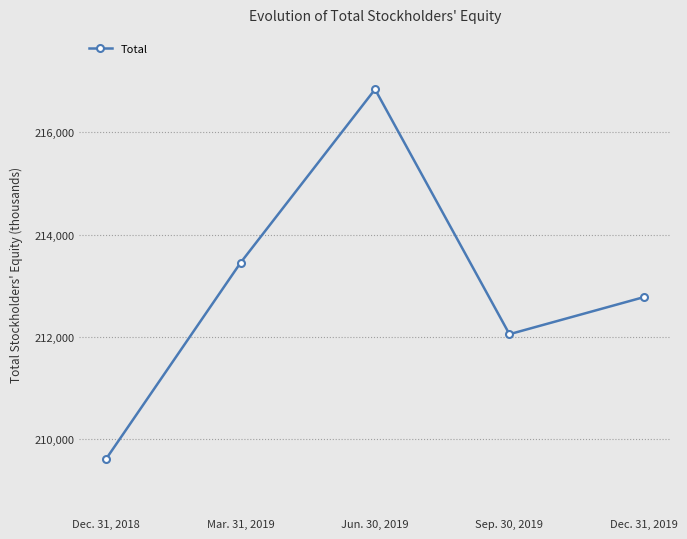

Rank the categories by value from highest to lowest.

Jun. 30, 2019, Mar. 31, 2019, Dec. 31, 2019, Sep. 30, 2019, Dec. 31, 2018